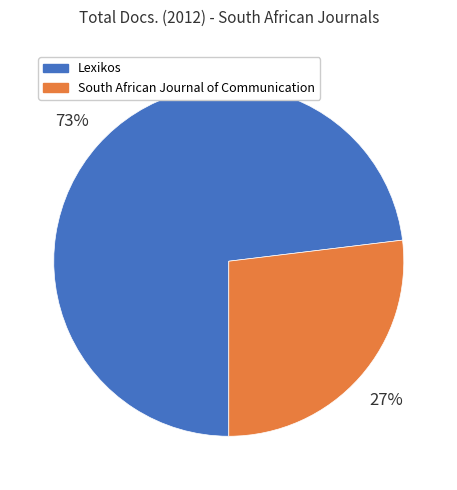

Which slice represents more than half of the pie?

Lexikos